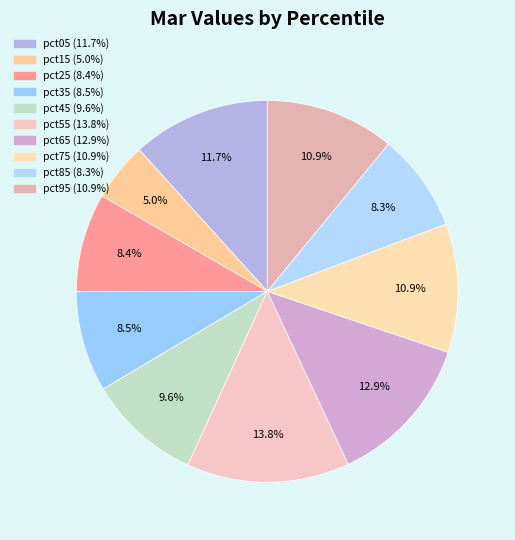

The pct75 slice represents 11% of the pie. True or false?

True